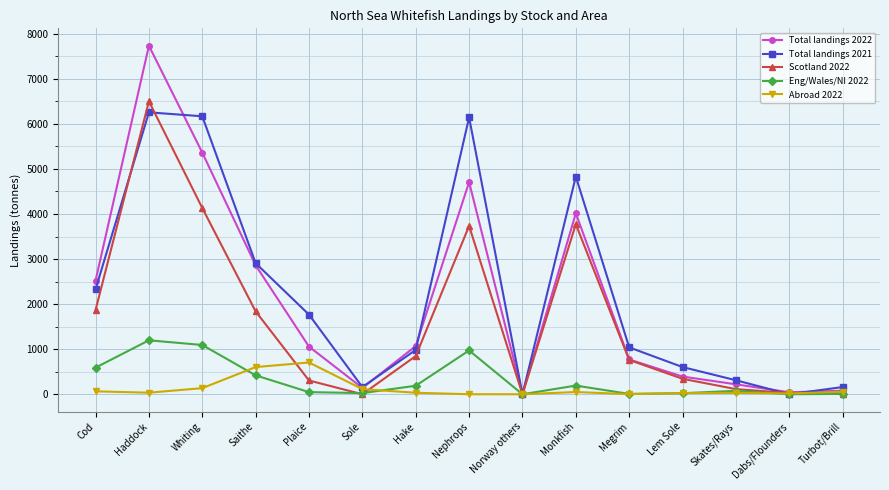

Is it true that Scotland 2022 equals 2505.0 at Saithe?

False